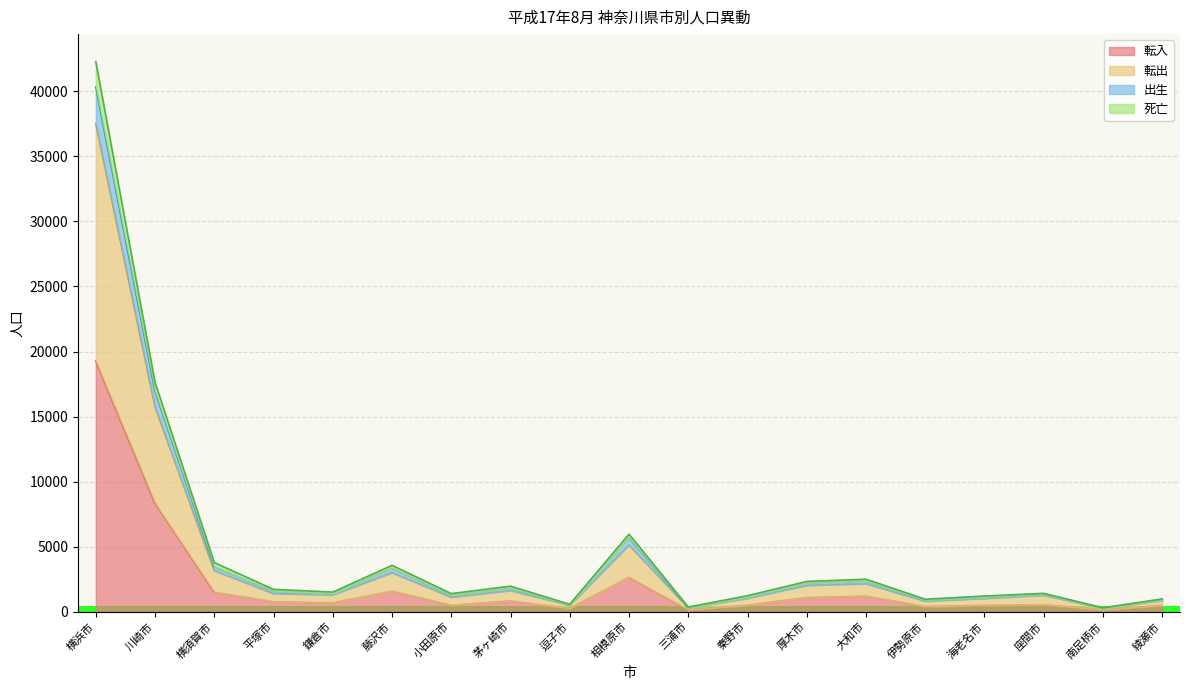

Is the value of 死亡 at 横浜市 greater than the value of 転出 at 逗子市?

Yes